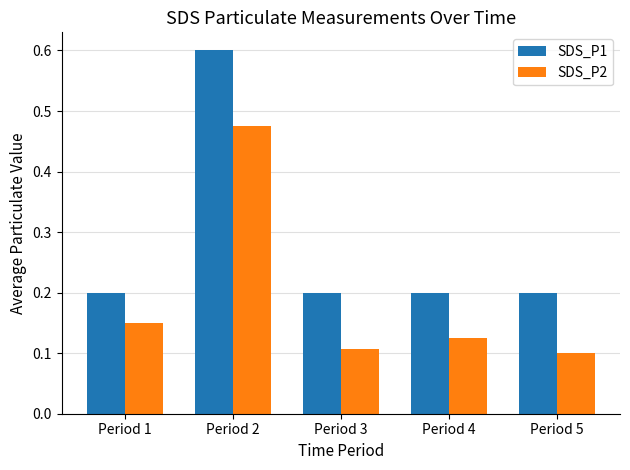

What is the maximum value shown in the chart?

0.6